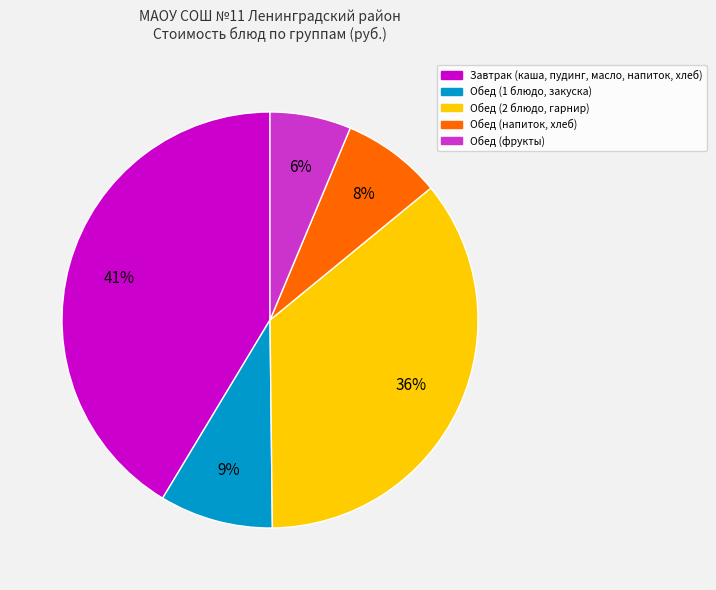

To the nearest percent, what is the difference between the largest and smallest slice percentages?

35%